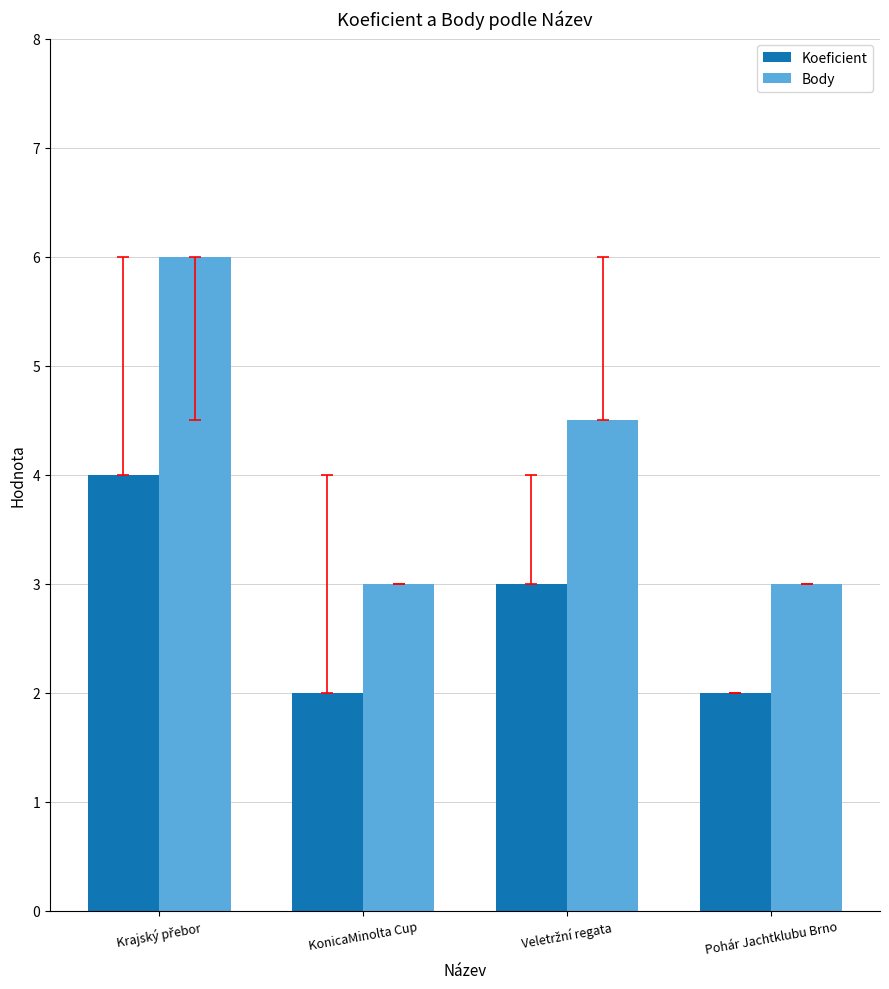

How many Koeficient values are between 2 and 4?

4